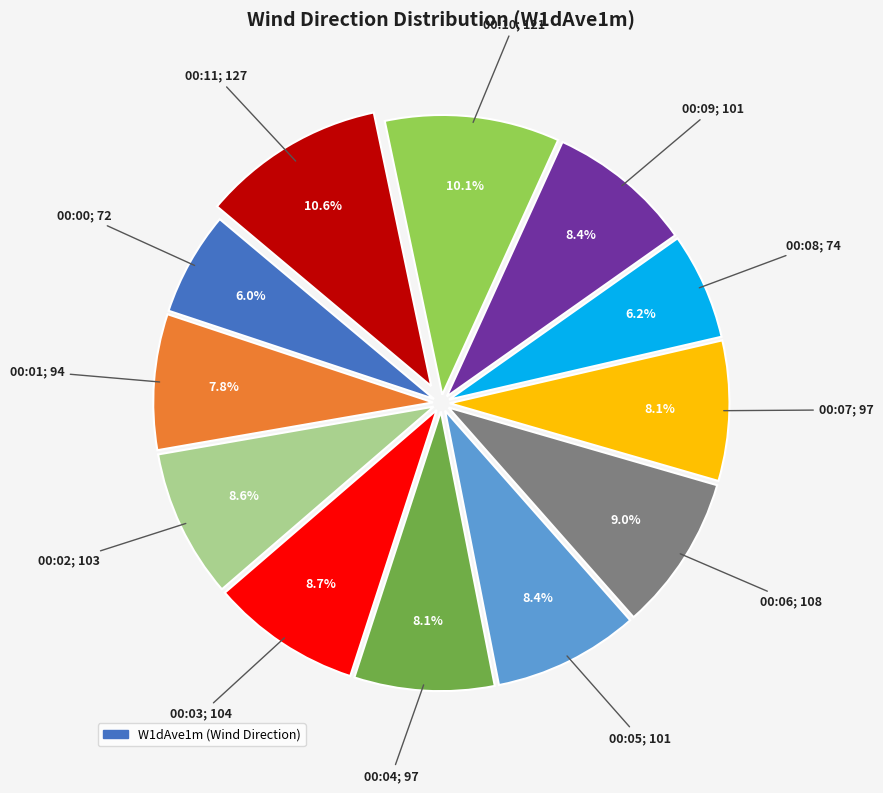

Does any single category account for the majority?

No